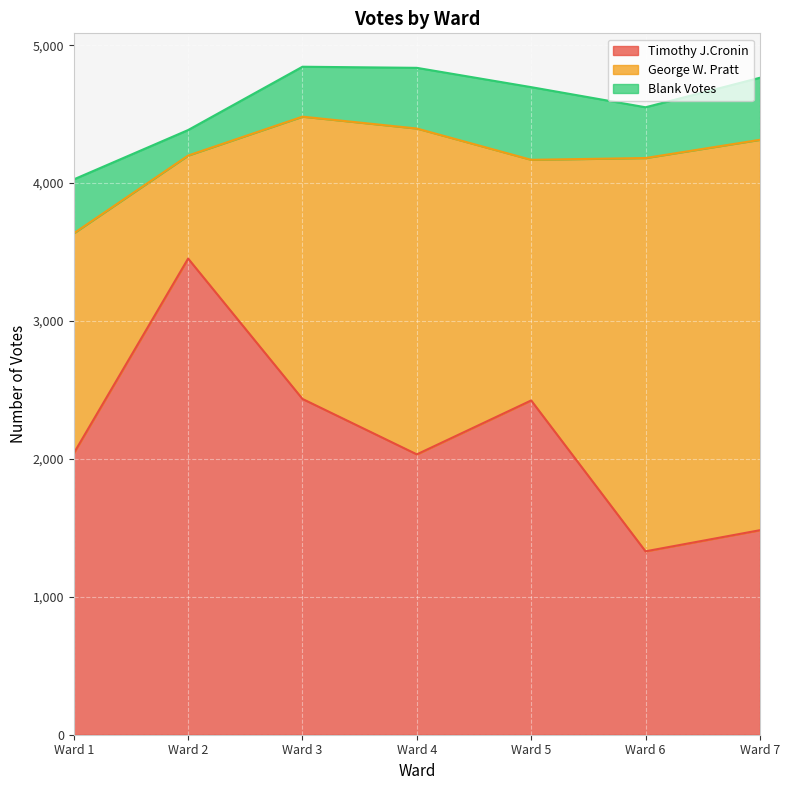

The value of Blank Votes at Ward 2 is 185. True or false?

True